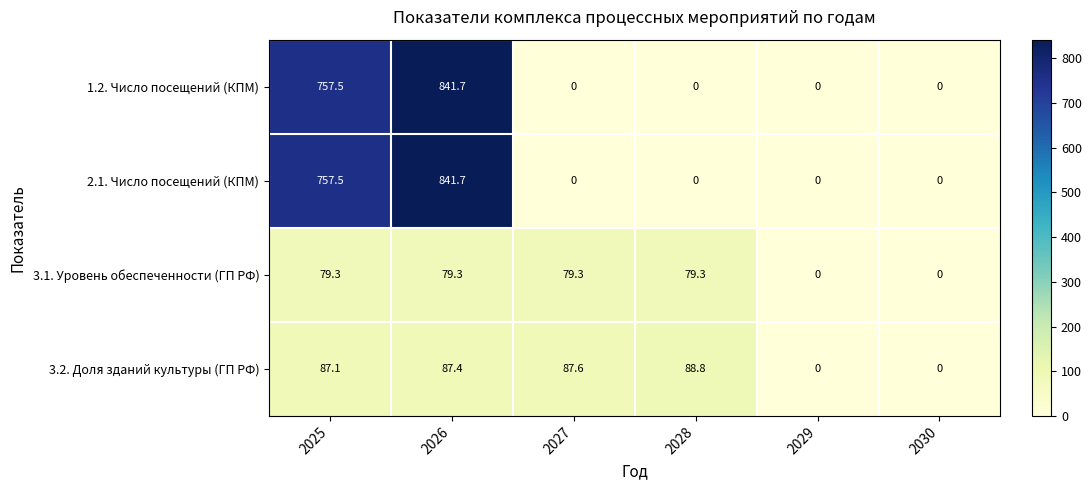

What is the highest value of the 2.1. Число посещений (КПМ) series?

841.7